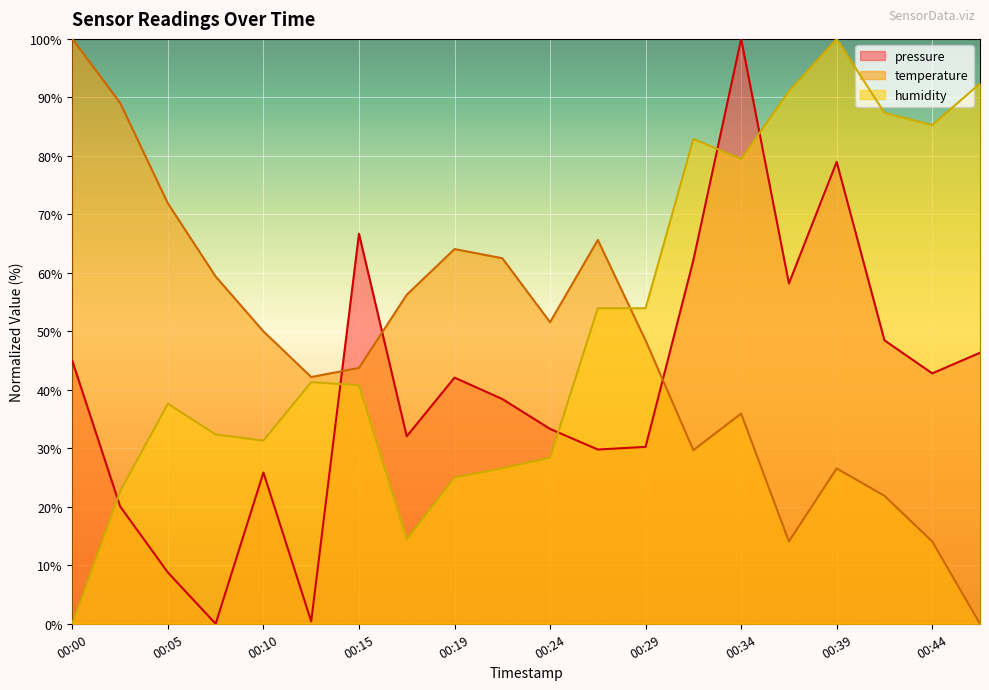

The temperature series shows 89.1 at 00:02. True or false?

True